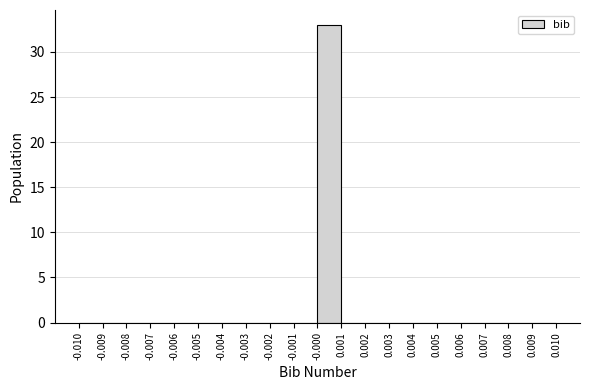

Reading left to right, list every bar in this chart as the range it spans on the x-axis followed by its height. The values are not printed on the chart, so give them approximately, as read against the axis.

-0.010 to -0.009: 0
-0.009 to -0.008: 0
-0.008 to -0.007: 0
-0.007 to -0.006: 0
-0.006 to -0.005: 0
-0.005 to -0.004: 0
-0.004 to -0.003: 0
-0.003 to -0.002: 0
-0.002 to -0.001: 0
-0.001 to -0.000: 0
-0.000 to 0.001: 33
0.001 to 0.002: 0
0.002 to 0.003: 0
0.003 to 0.004: 0
0.004 to 0.005: 0
0.005 to 0.006: 0
0.006 to 0.007: 0
0.007 to 0.008: 0
0.008 to 0.009: 0
0.009 to 0.010: 0